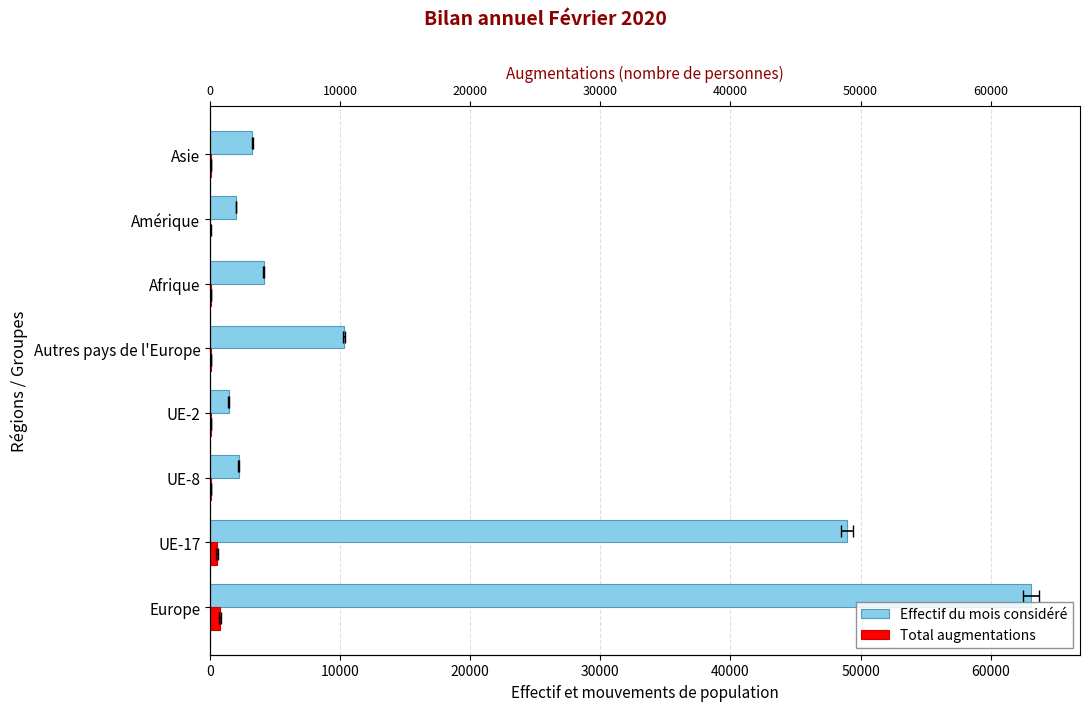

How many data points in Total augmentations are above 66?

3